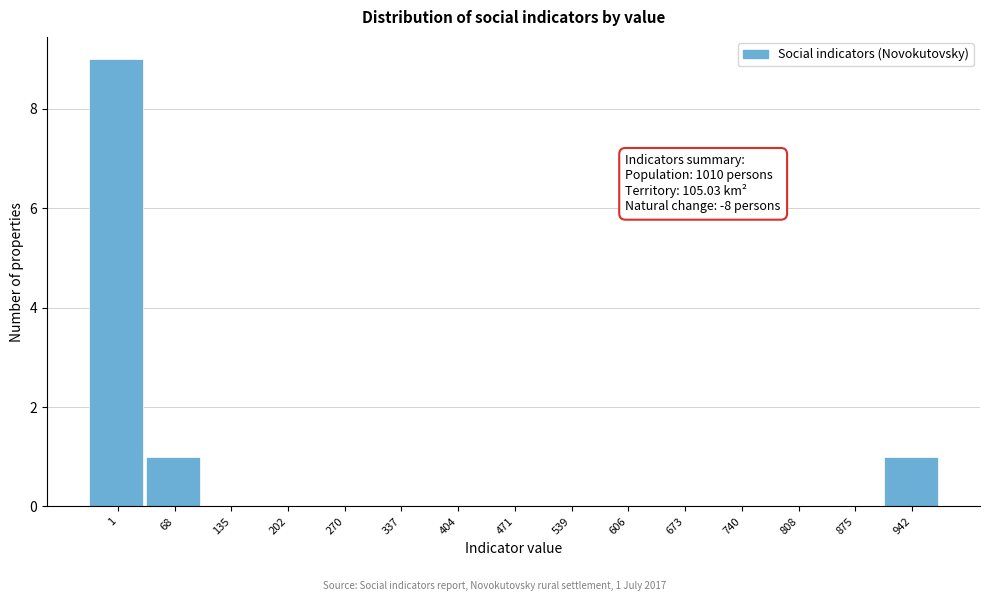

Reading left to right, list all the values displayed in this chart.

1=9	68=1	135=0	202=0	270=0	337=0	404=0	471=0	539=0	606=0	673=0	740=0	808=0	875=0	942=1